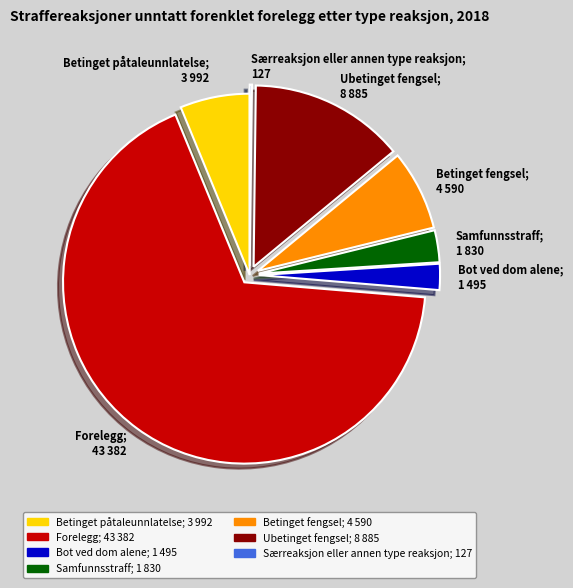

Is it true that Forelegg is 67% of the pie?

True